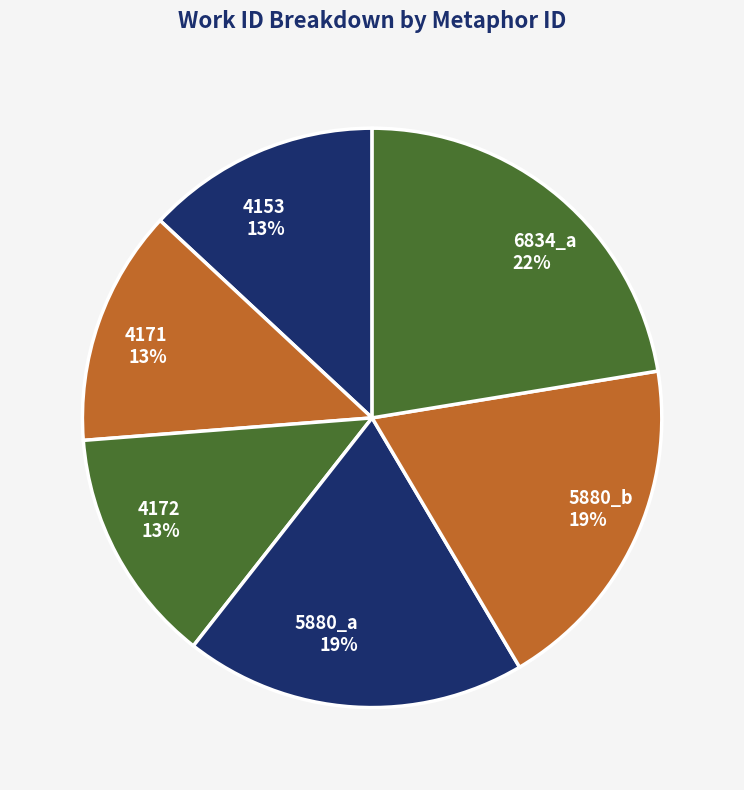

How many slices are in this pie chart?

6